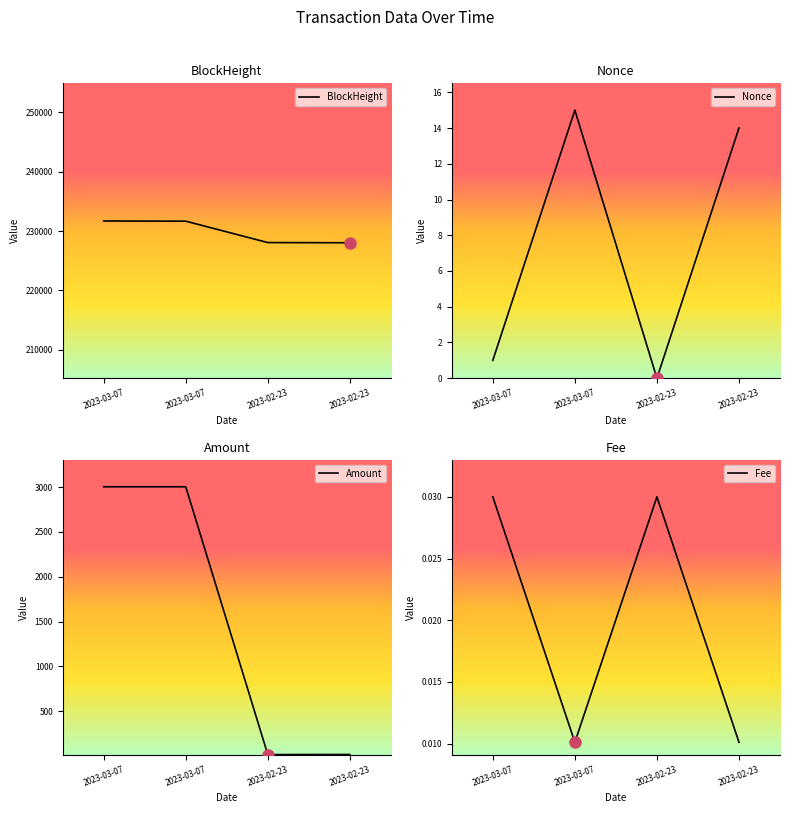

At how many categories does at least one series exceed 134213?

4